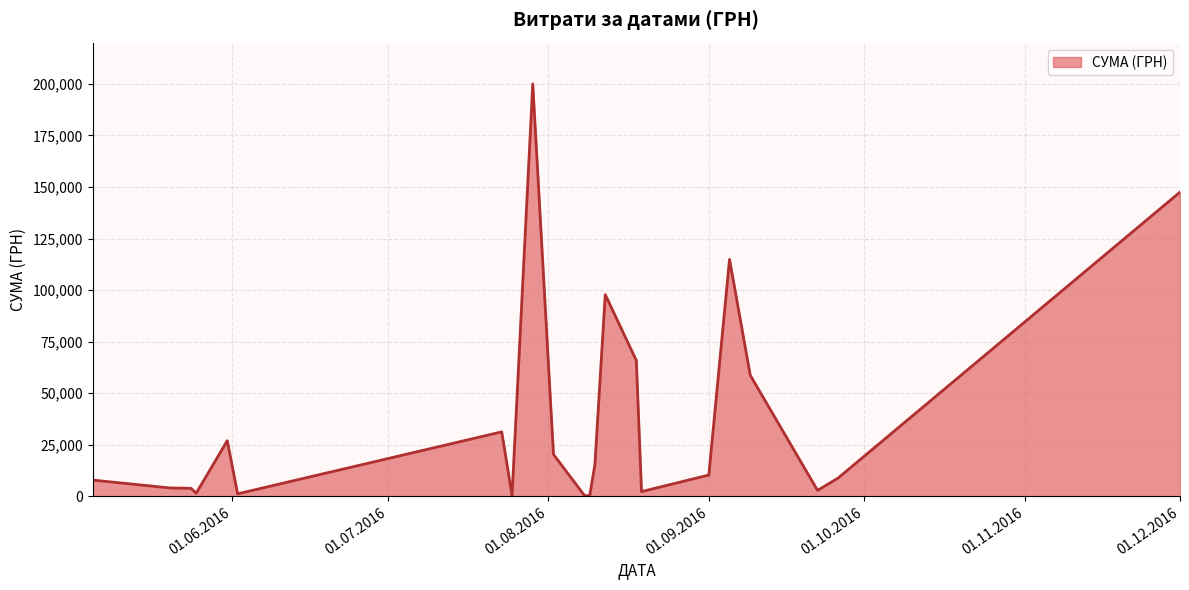

Does the chart have visible grid lines?

Yes